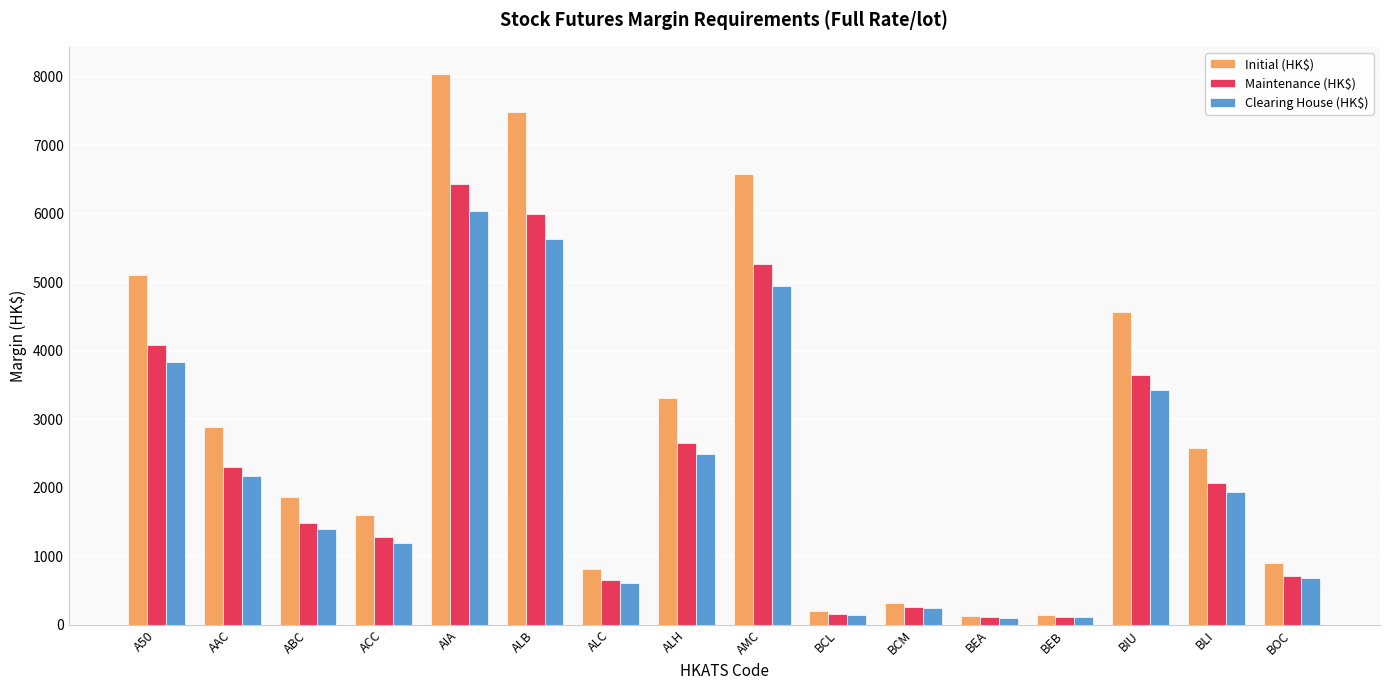

What is the label of the 7th bar from the left?

ALC